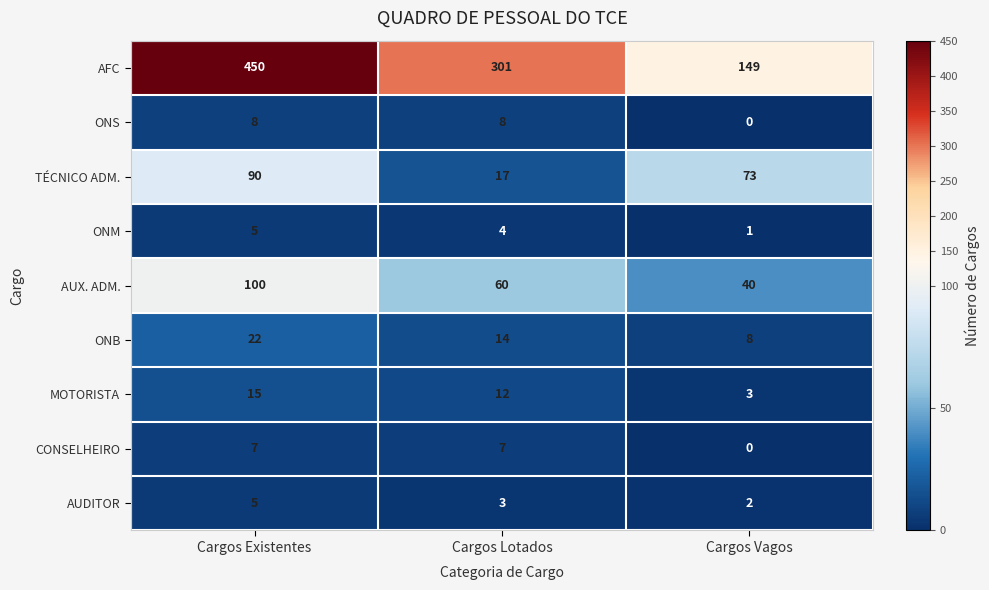

At which category is the sum across all series the highest?

Cargos Existentes